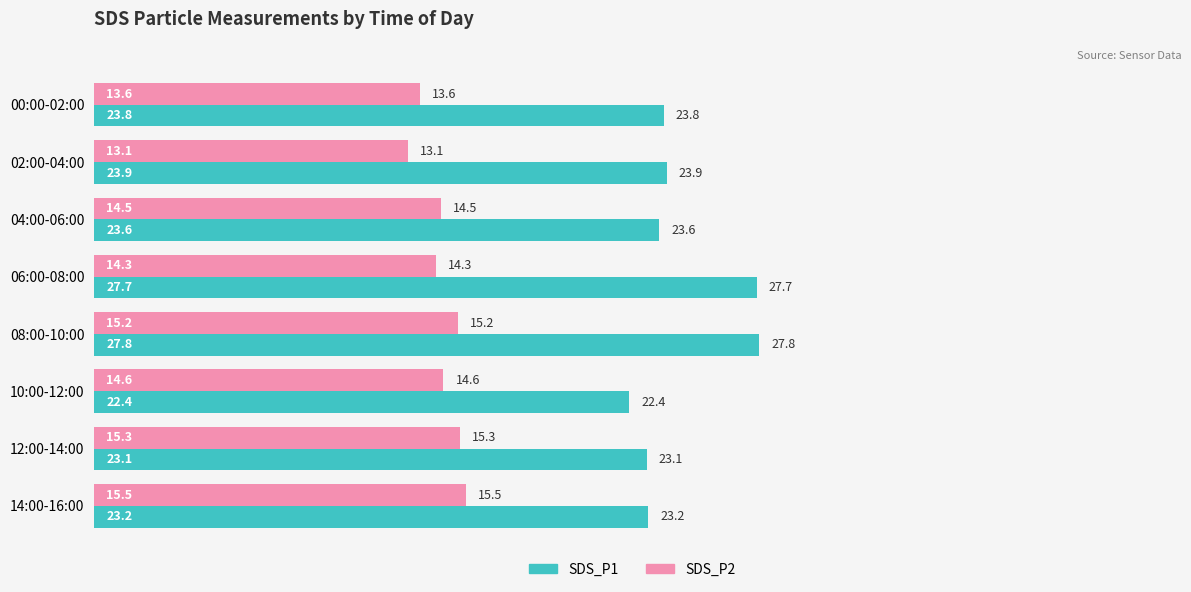

What is the difference between the second highest and second lowest values in the SDS_P2 series?

1.7